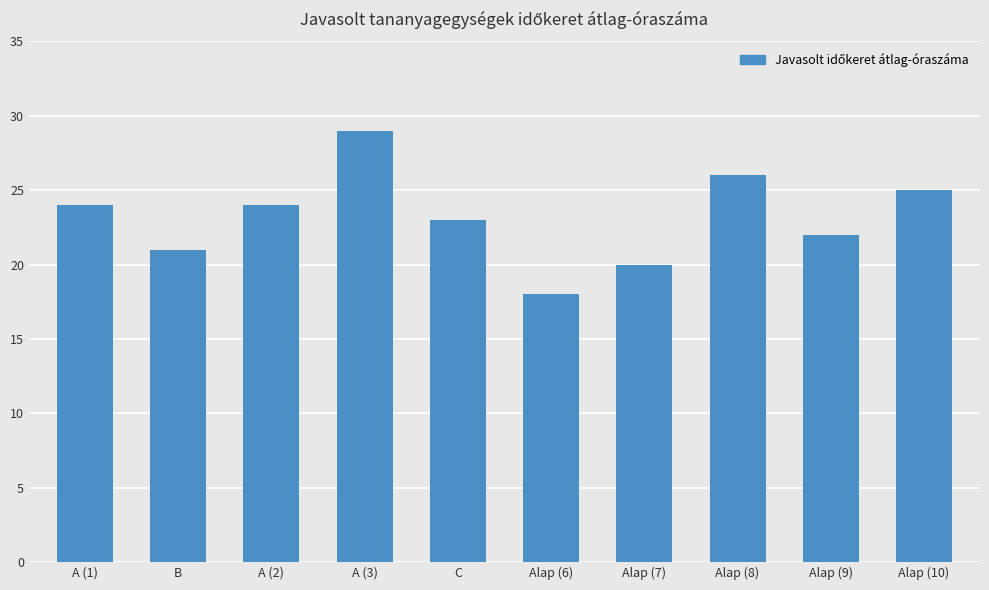

What is the sum of the values at Alap (9) and A (2)?

46